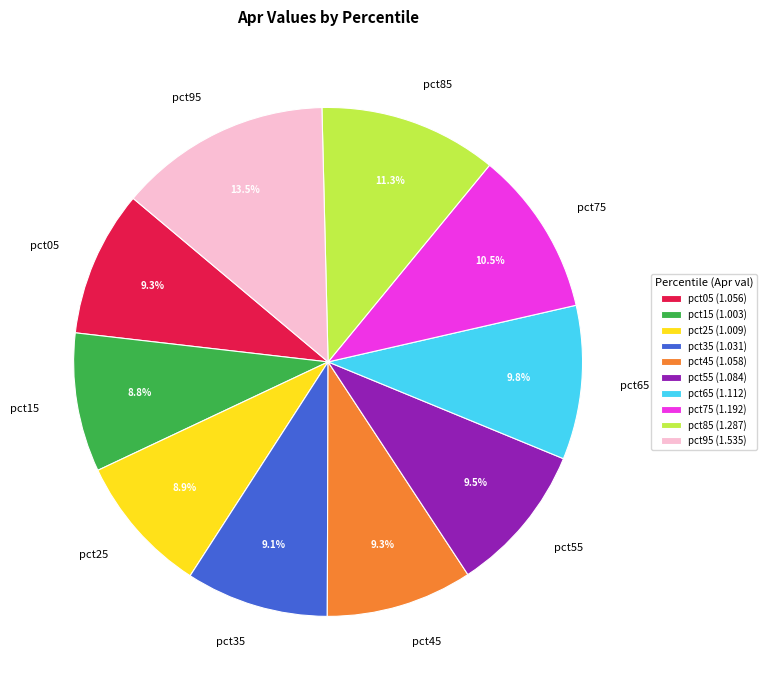

How much of the chart is everything except pct45?

90.7%